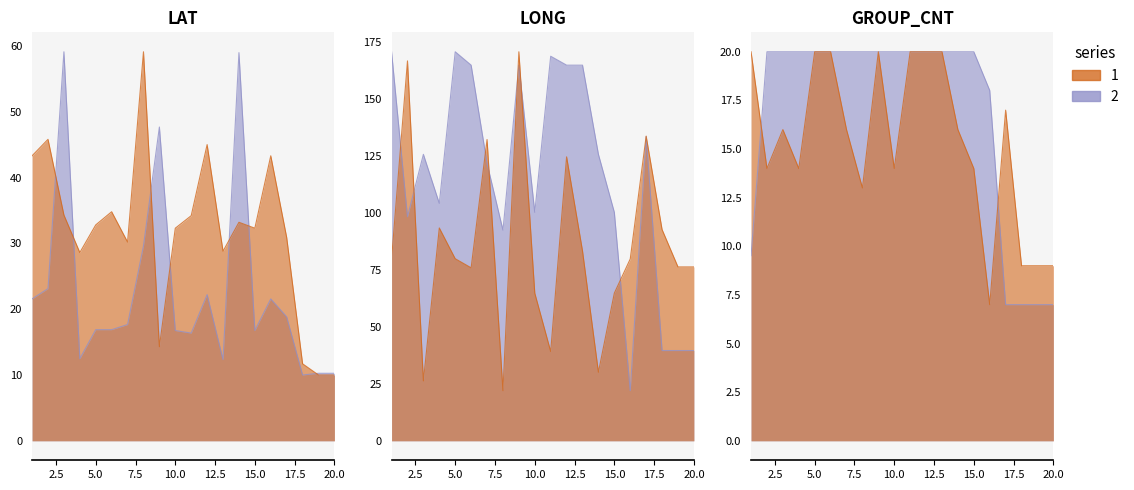

Which series changed the most between 14 and 19?

RPT_LEN